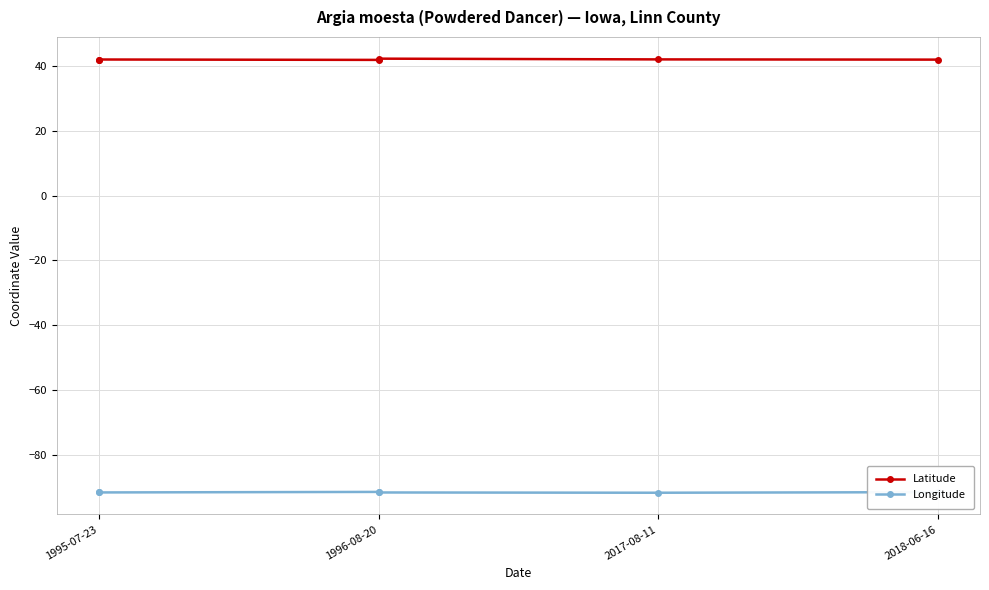

What is the value of the Longitude point at the 3rd from the left?

-91.5